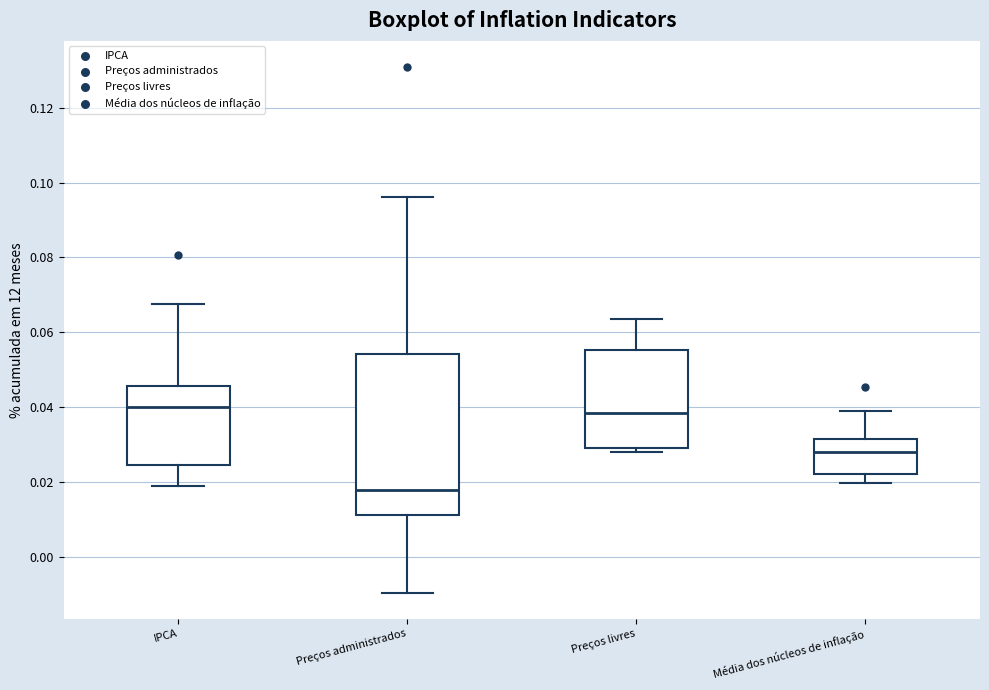

Reading left to right, transcribe this box plot: for each box, give where its median line is, the range the box spans, and where its two whiskers end, as read against the y-axis. The values are not printed on the chart, so give them approximately, as read against the axis.

IPCA: median 0.040, box 0.024 to 0.046, whiskers 0.018 to 0.068
Preços administrados: median 0.018, box 0.012 to 0.054, whiskers -0.010 to 0.096
Preços livres: median 0.038, box 0.028 to 0.056, whiskers 0.028 (just below the box's lower edge) to 0.064
Média dos núcleos de inflação: median 0.028, box 0.022 to 0.032, whiskers 0.020 to 0.038